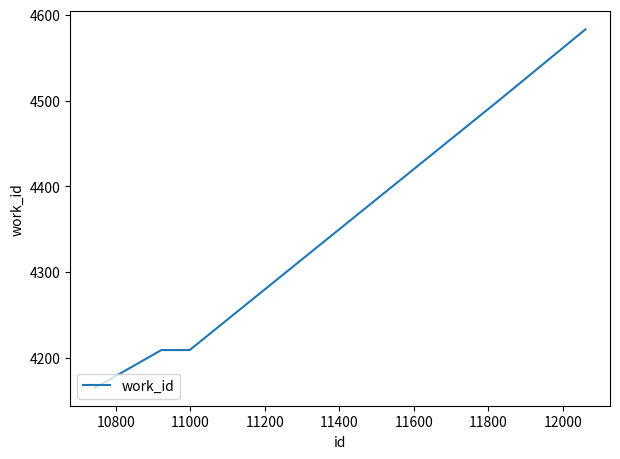

What is the difference between the second highest and minimum values?

336